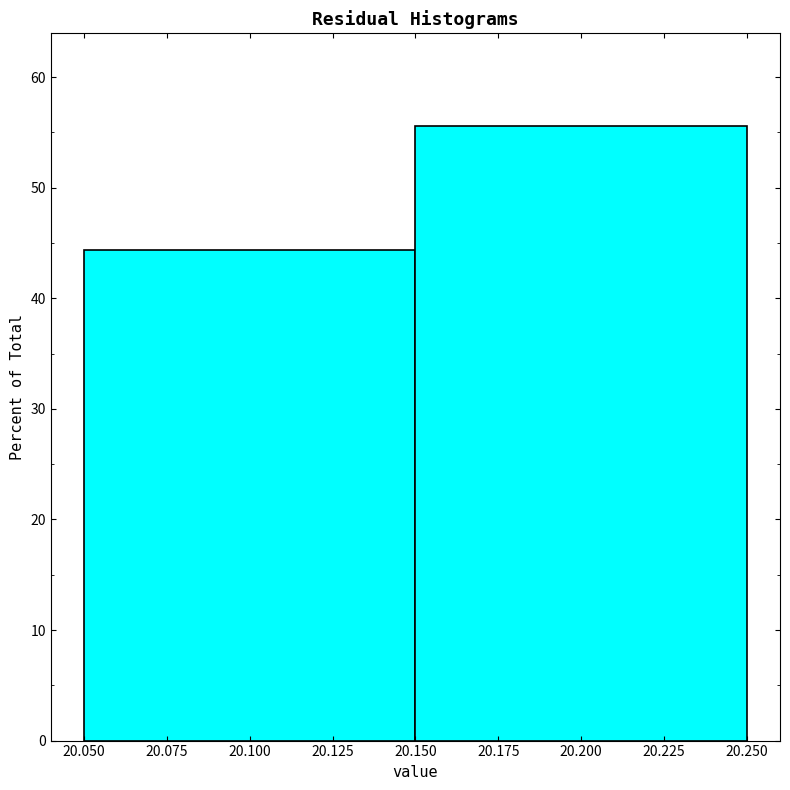

How tall is the bar that spans 20.150 to 20.250 on the x-axis? The values are not printed on the chart, so give them approximately, as read against the axis.

56